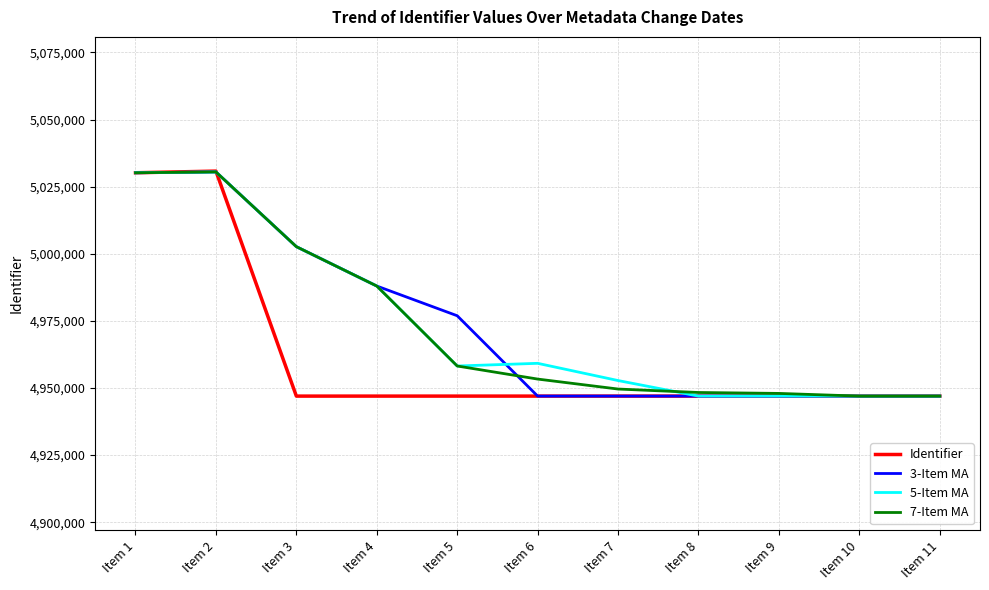

What is the total value across all series at Item 4?

19910864